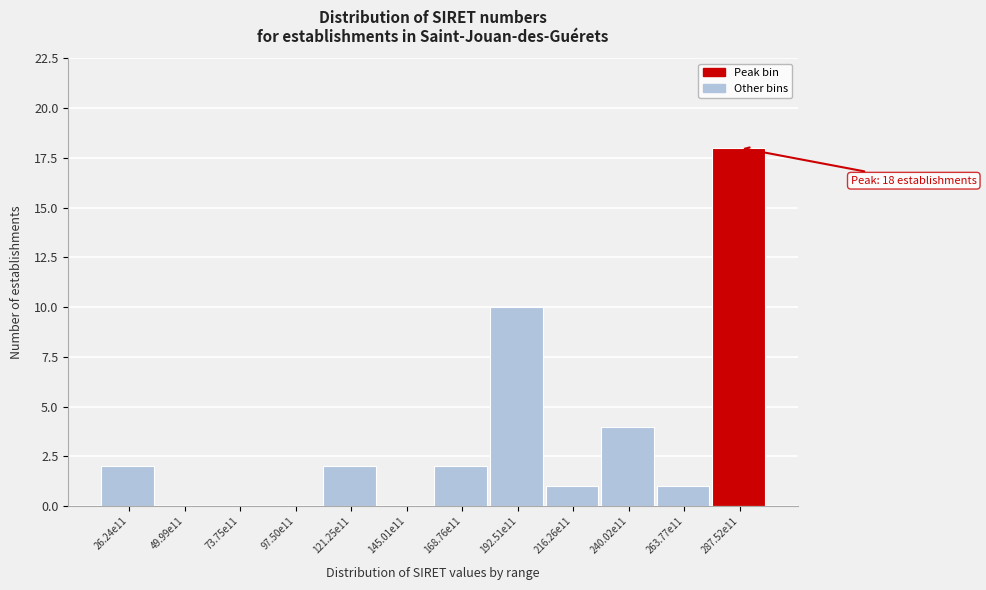

Reading left to right, transcribe all the data shown in this chart.

26.24e11=2	49.99e11=0	73.75e11=0	97.50e11=0	121.25e11=2	145.01e11=0	168.76e11=2	192.51e11=10	216.26e11=1	240.02e11=4	263.77e11=1	287.52e11=18